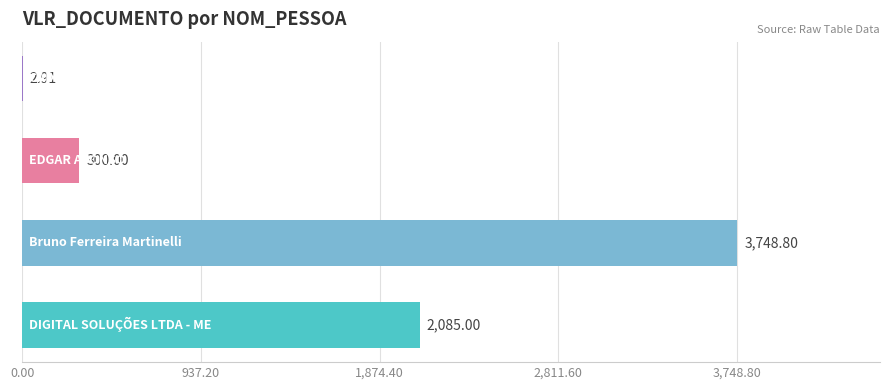

What is the sum of all values?

6136.7